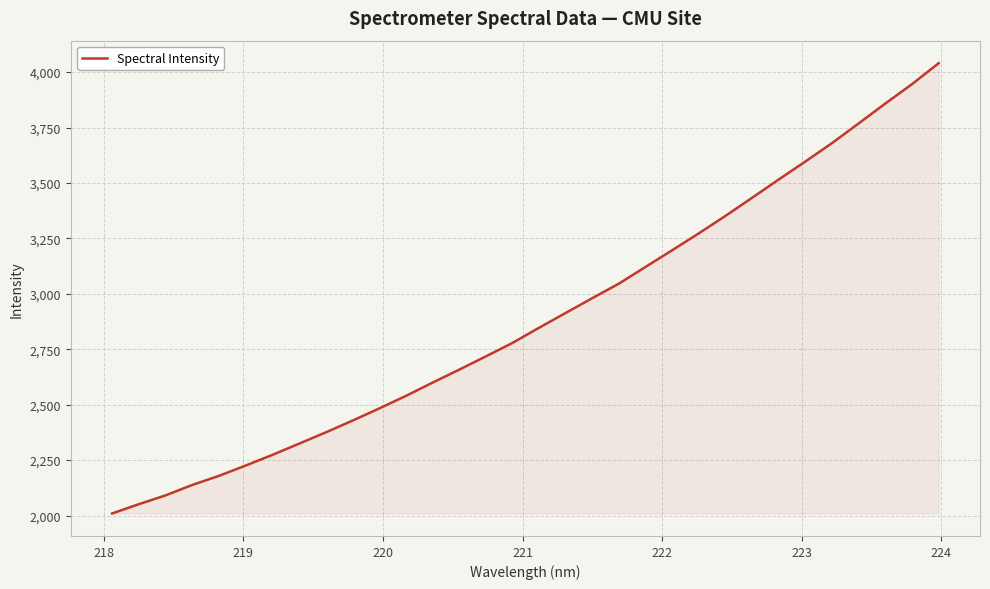

What is the smallest value displayed?

2009.2